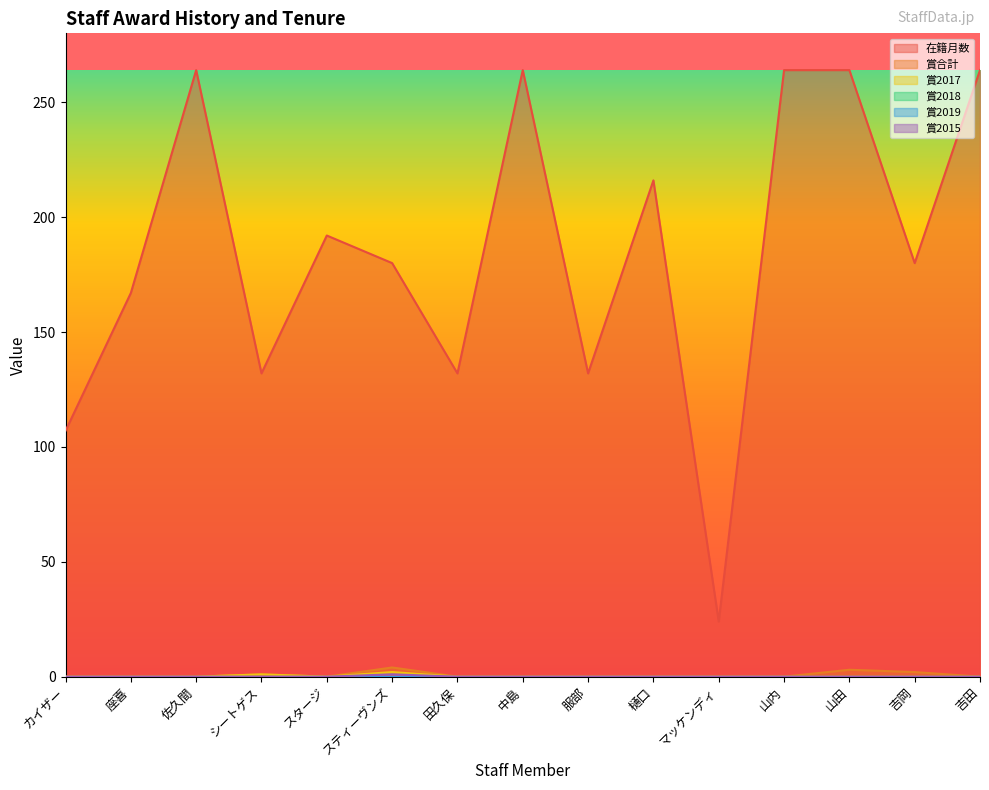

At which category is the sum across all series the highest?

山田